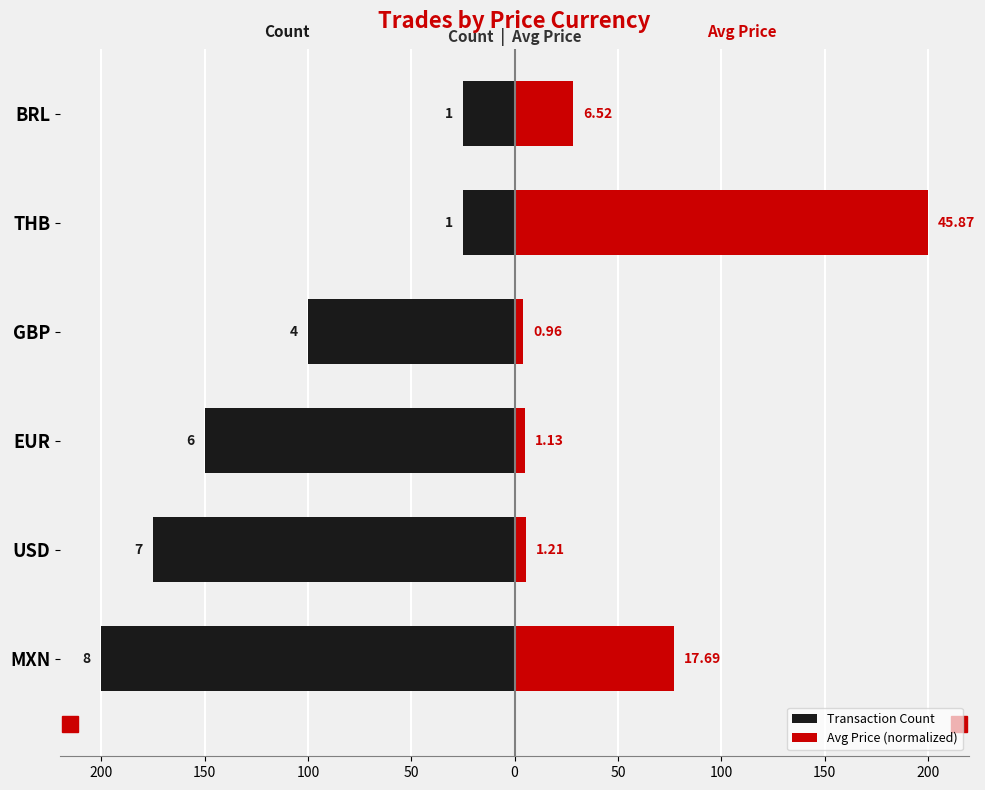

Reading right to left, what are all the values shown in this chart?

Transaction Count: 50=-25.0	0=-25.0	50=-100.0	100=-150.0	150=-175.0	200=-200.0
Avg Price (normalized): 50=28.4	0=200.0	50=4.2	100=4.9	150=5.3	200=77.1